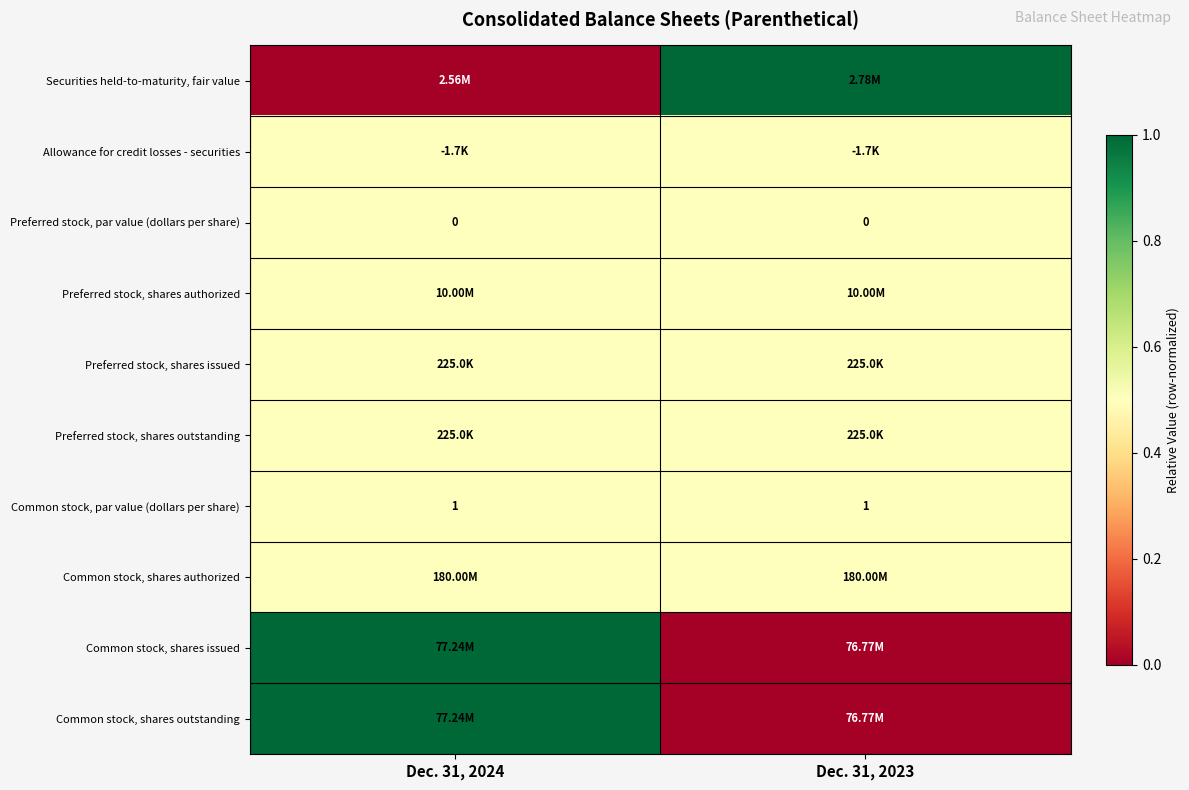

What is the maximum value shown in the chart?

1.0